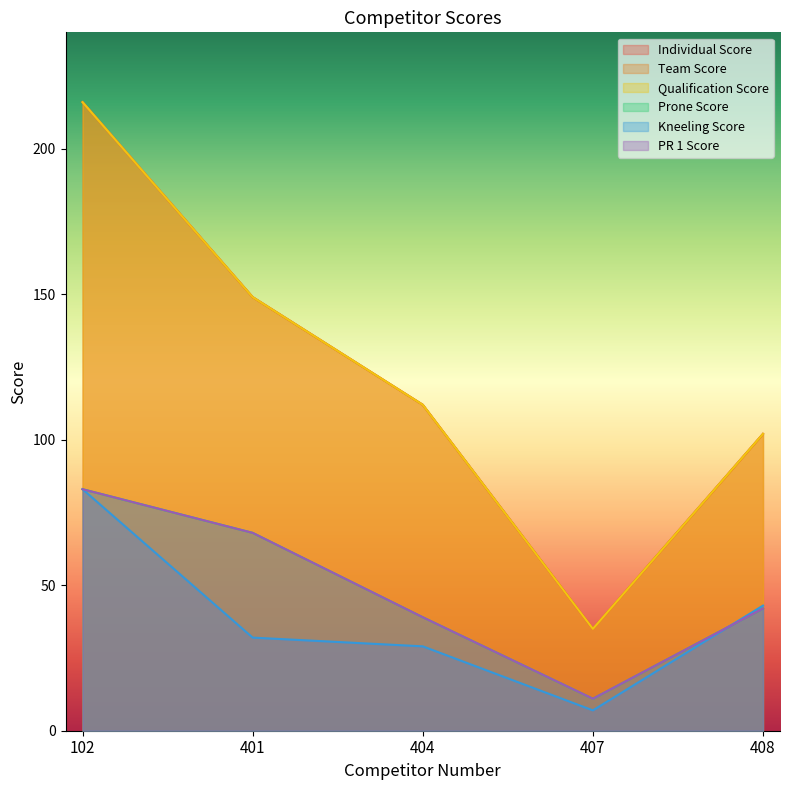

Which has a higher value, 401 or 407?

401